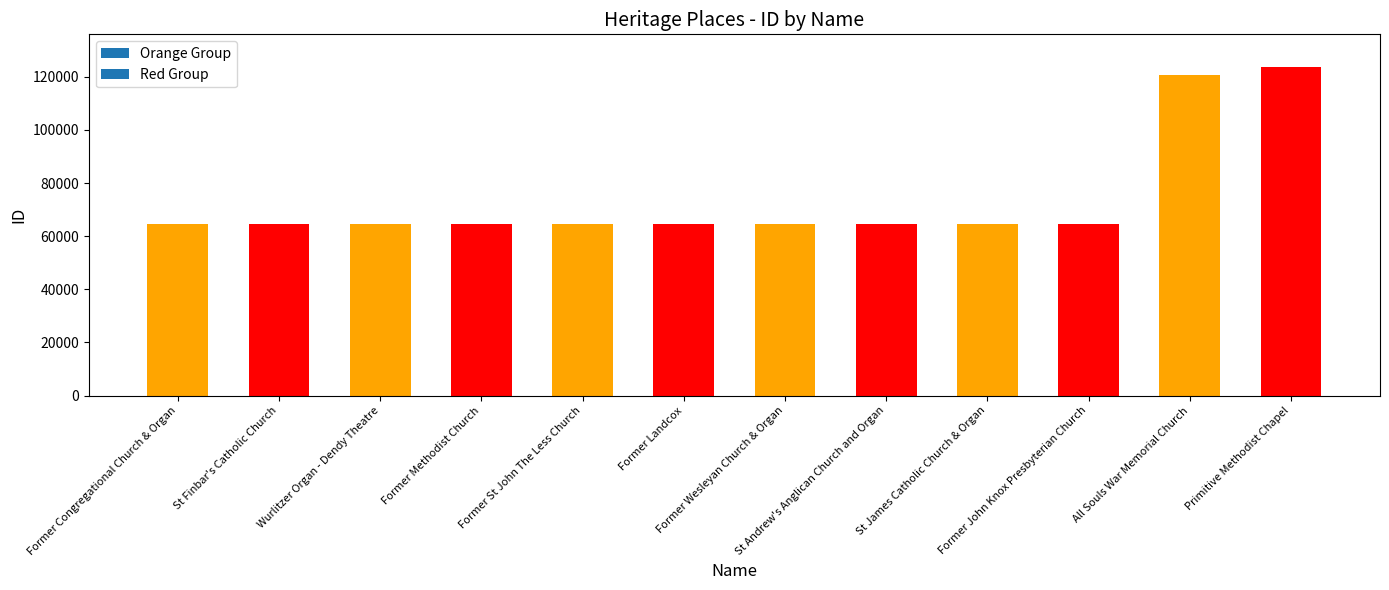

How many bars are there in total?

12